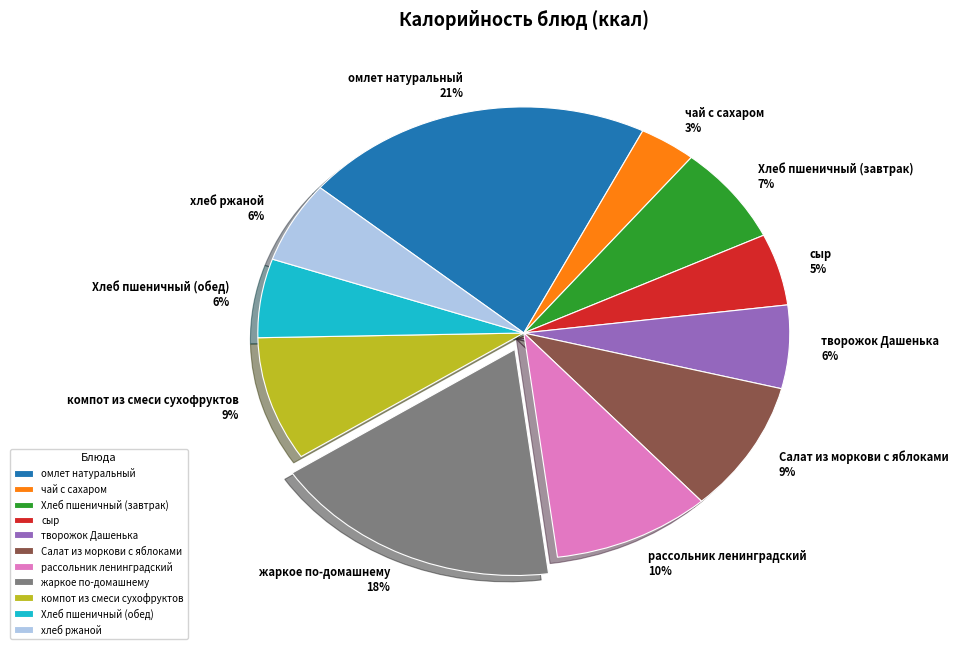

Count the number of slices in the pie.

11